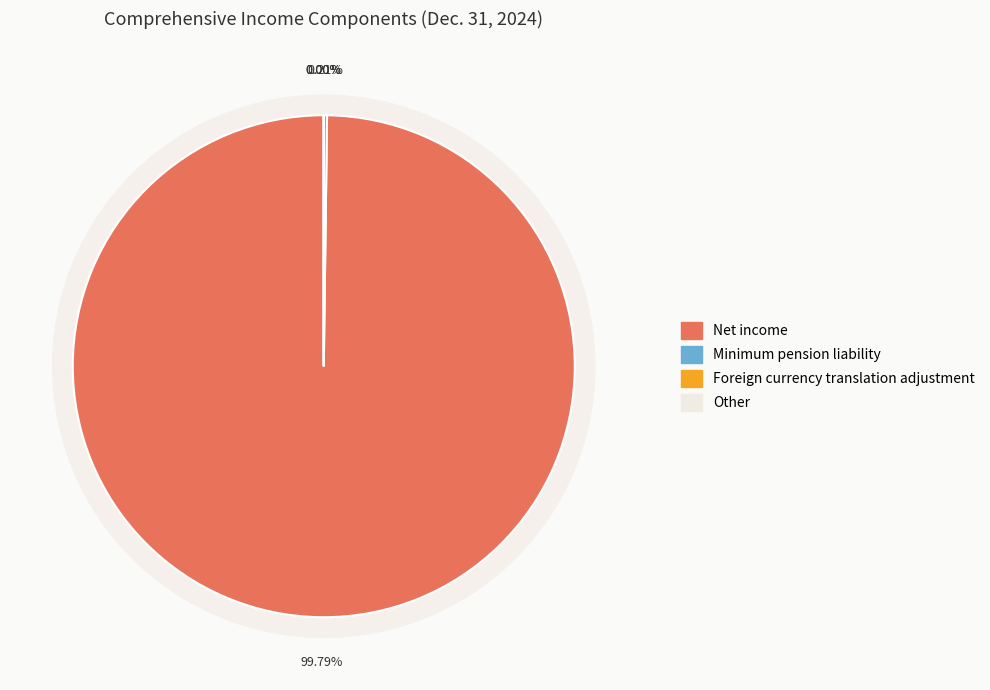

What percentage is NOT represented by Other?

100.0%